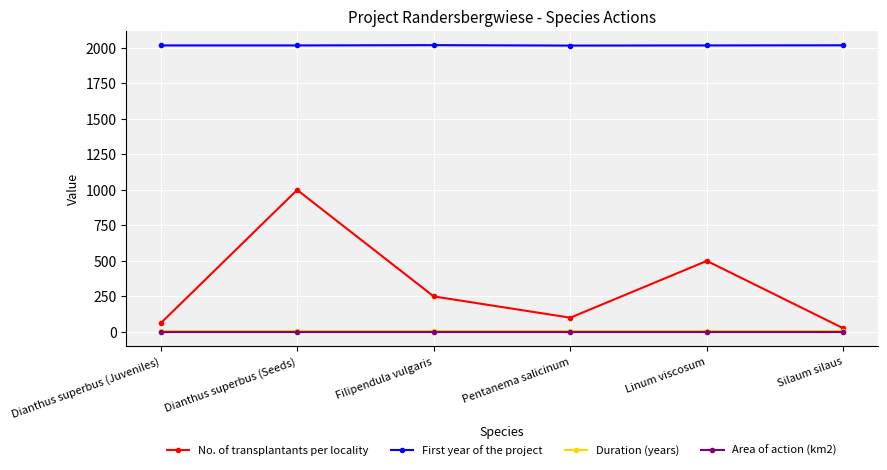

Is the value of No. of transplantants per locality at Dianthus superbus (Juveniles) greater than the value of First year of the project at Dianthus superbus (Seeds)?

No